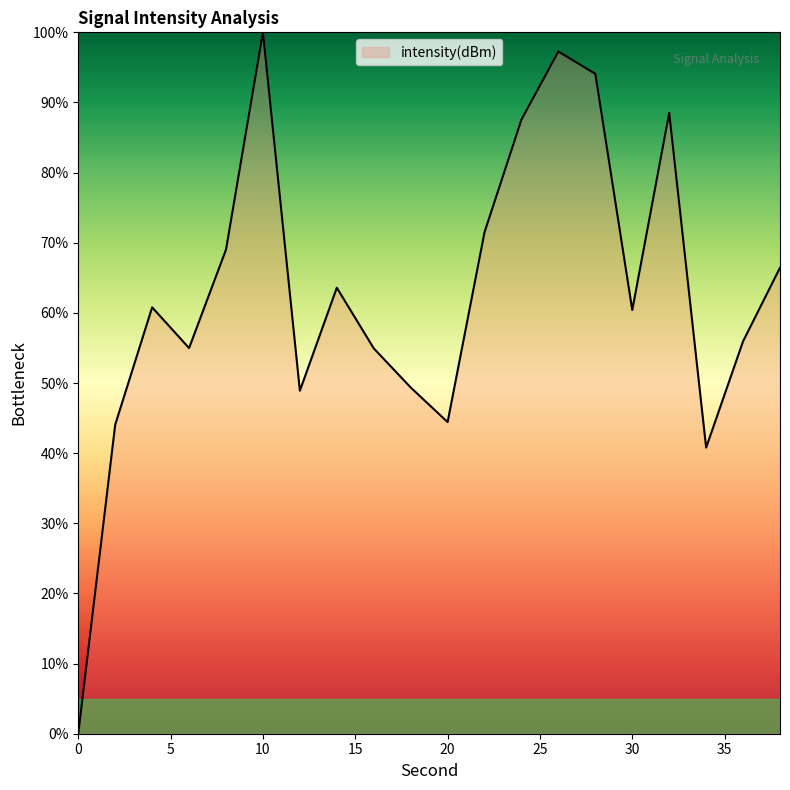

How many interior local valleys (lower than both neighbors) does the data have?

5